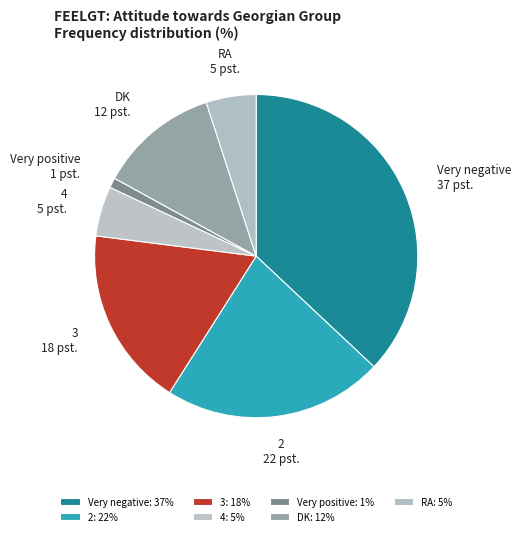

Is there any slice that represents more than half of the pie?

No